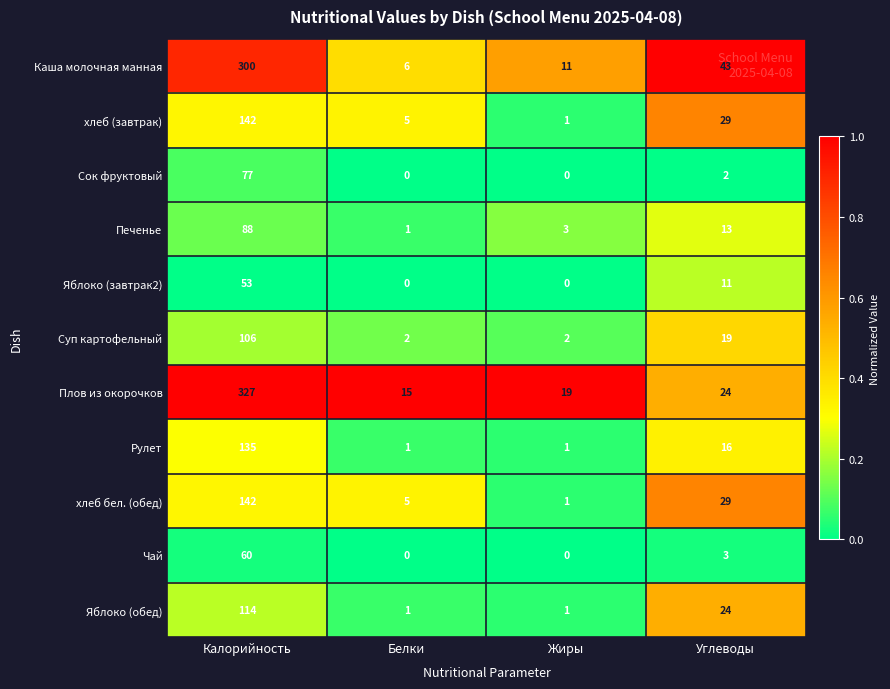

Is it true that Плов из окорочков equals 11 at Жиры?

False